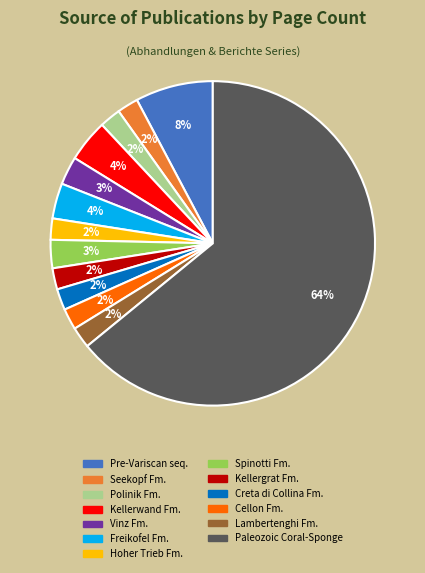

Which has a higher value, Paleozoic Coral-Sponge or Vinz Fm.?

Paleozoic Coral-Sponge